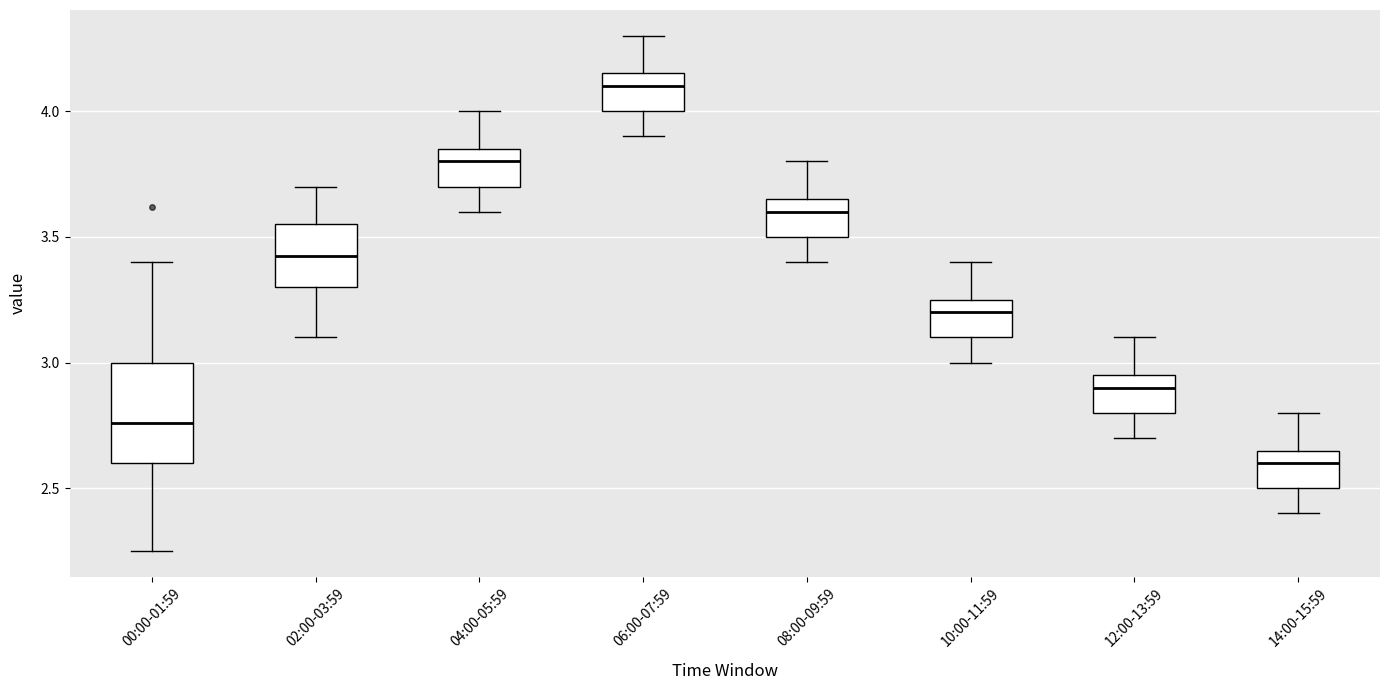

Which box is the tallest, from its lower edge to its upper edge?

00:00-01:59